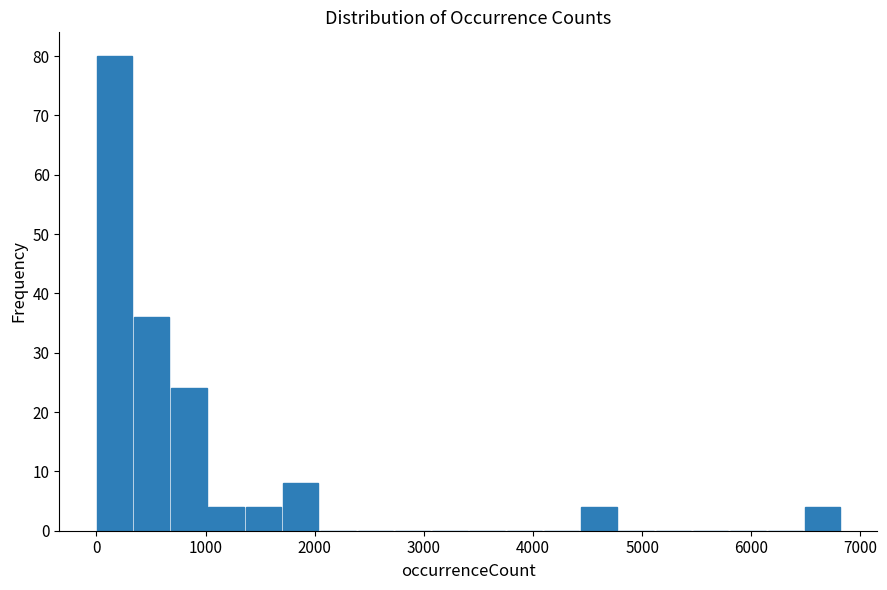

Read against the x-axis, roughly where is the centre of the tallest bar?

200